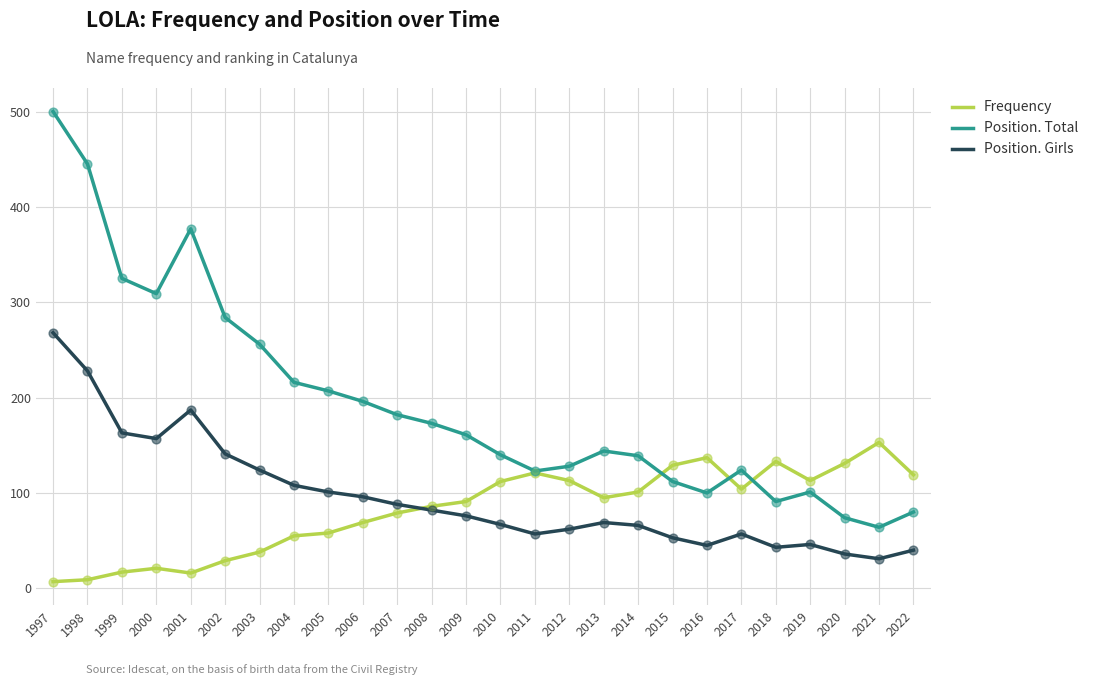

At which category is the sum across all series the highest?

1997